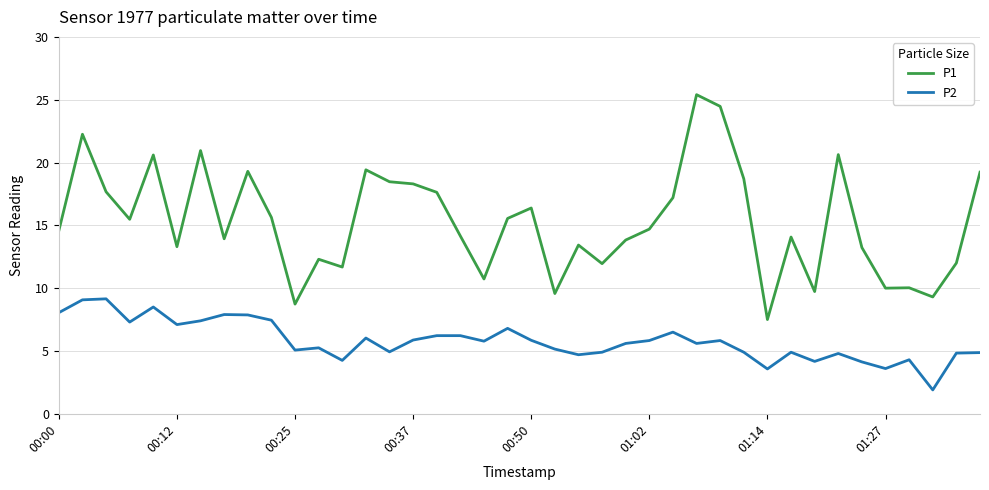

Which series has the largest range (max minus min)?

P1